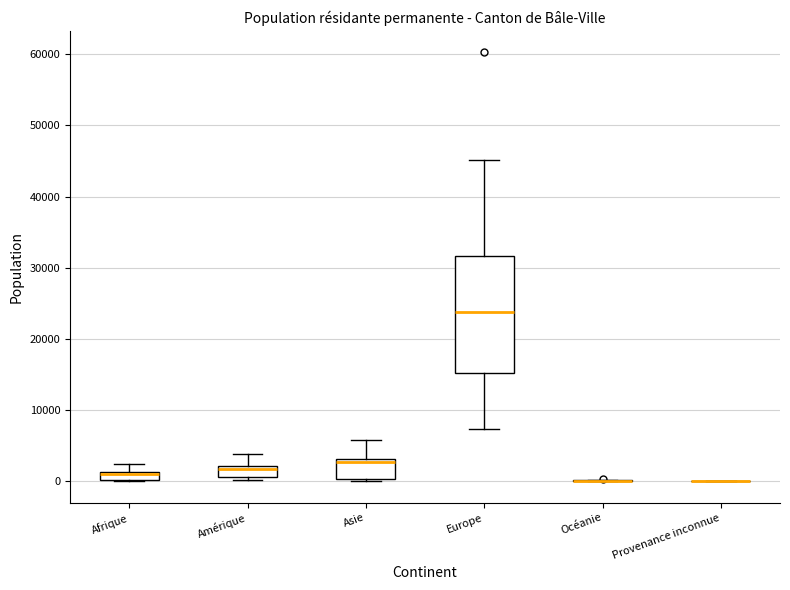

Comparing the boxes themselves (not the whiskers), which one is the tallest?

Europe